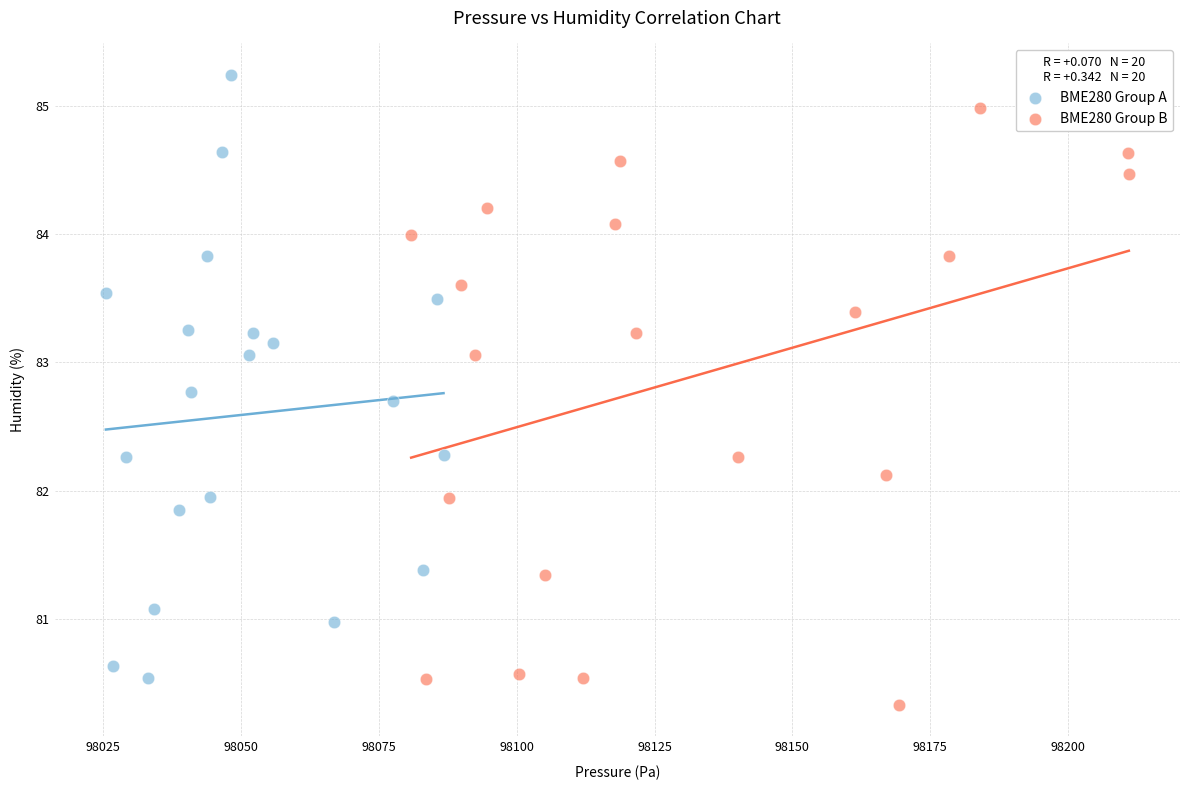

Which series reaches the maximum Y coordinate?

BME280 Group A